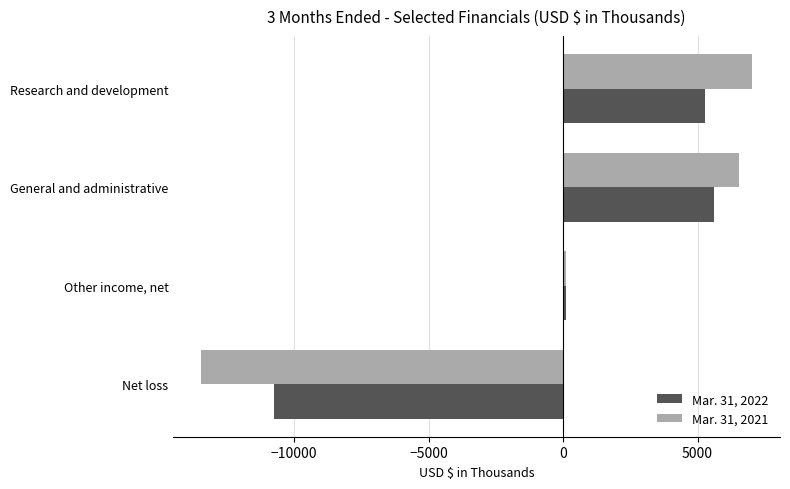

What are all the series names shown in the legend?

Mar. 31, 2022, Mar. 31, 2021